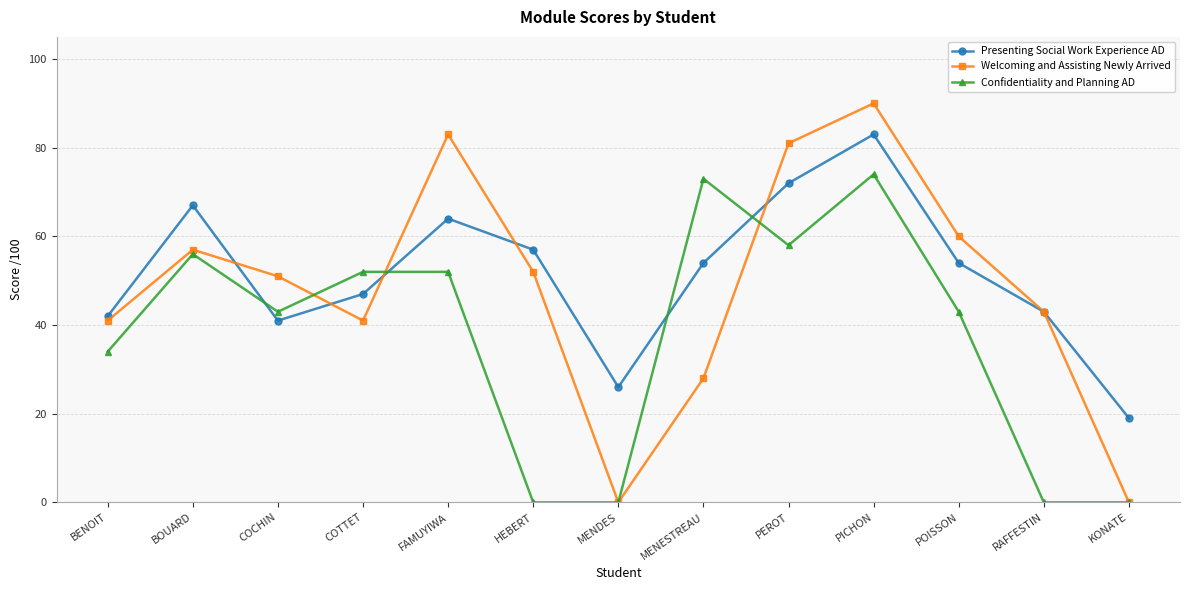

At which label does Presenting Social Work Experience AD reach its peak?

PICHON